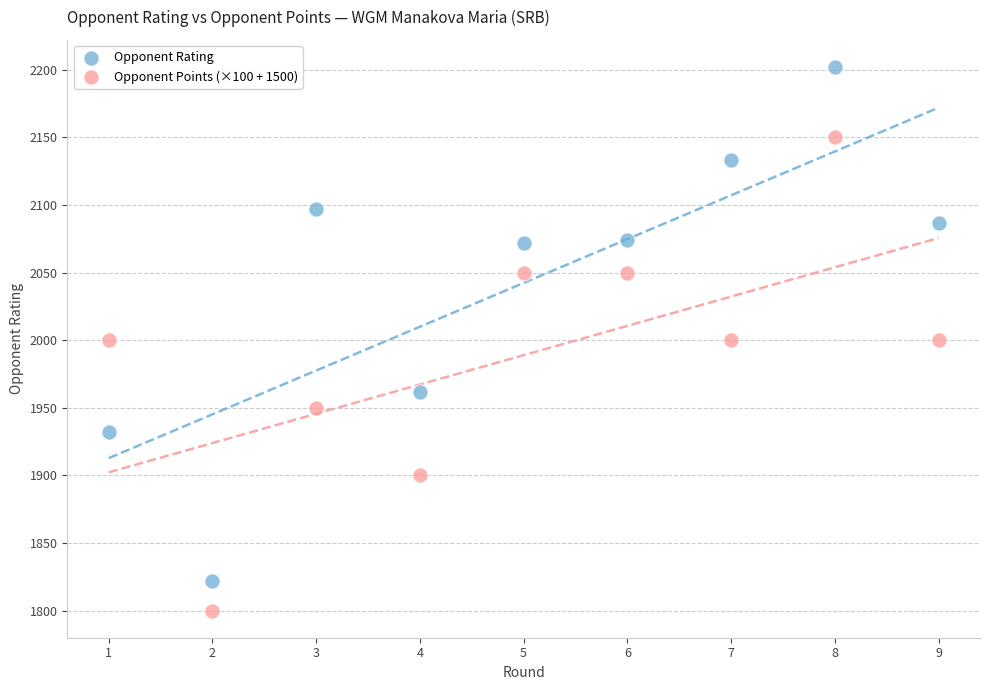

Which series reaches the maximum Y coordinate?

Opponent Rating